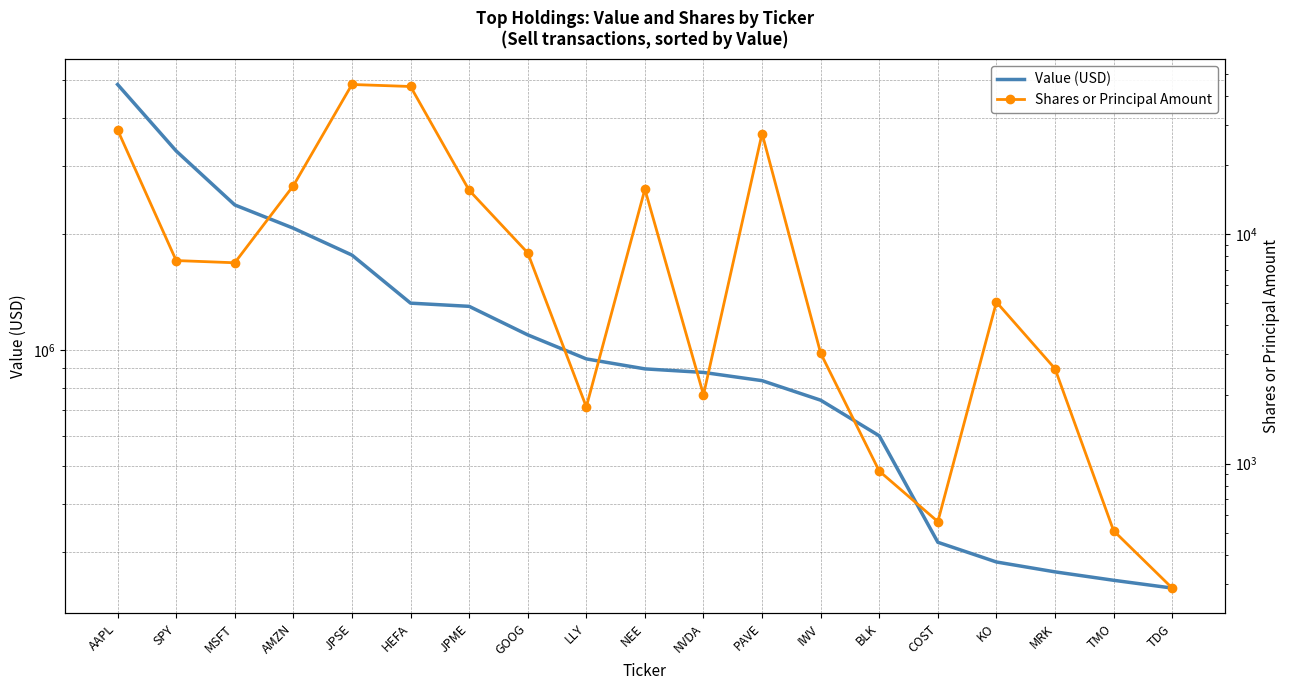

Which has a higher value, TDG or AAPL?

AAPL